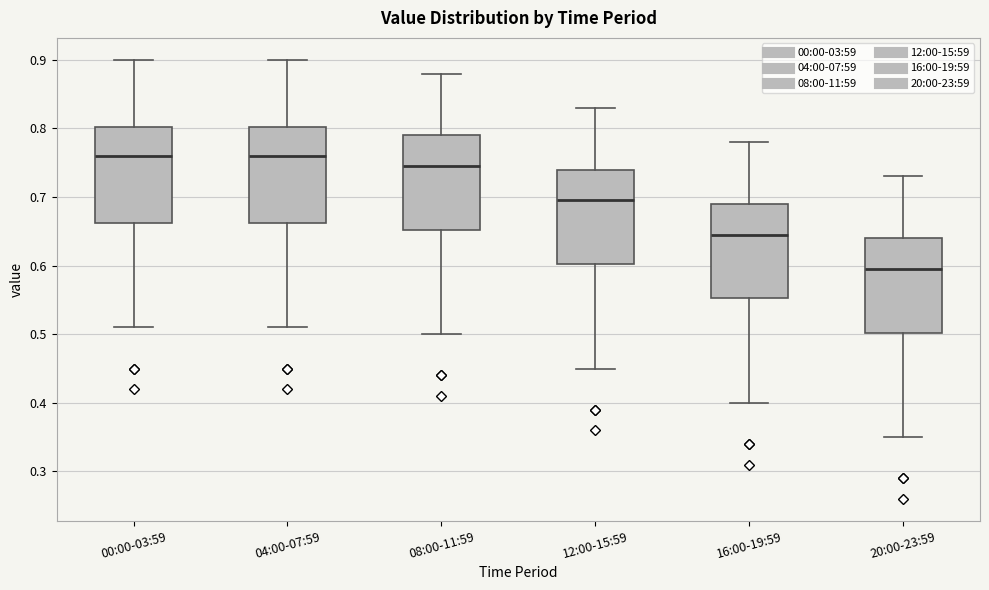

Which box has the lowest median line?

20:00-23:59